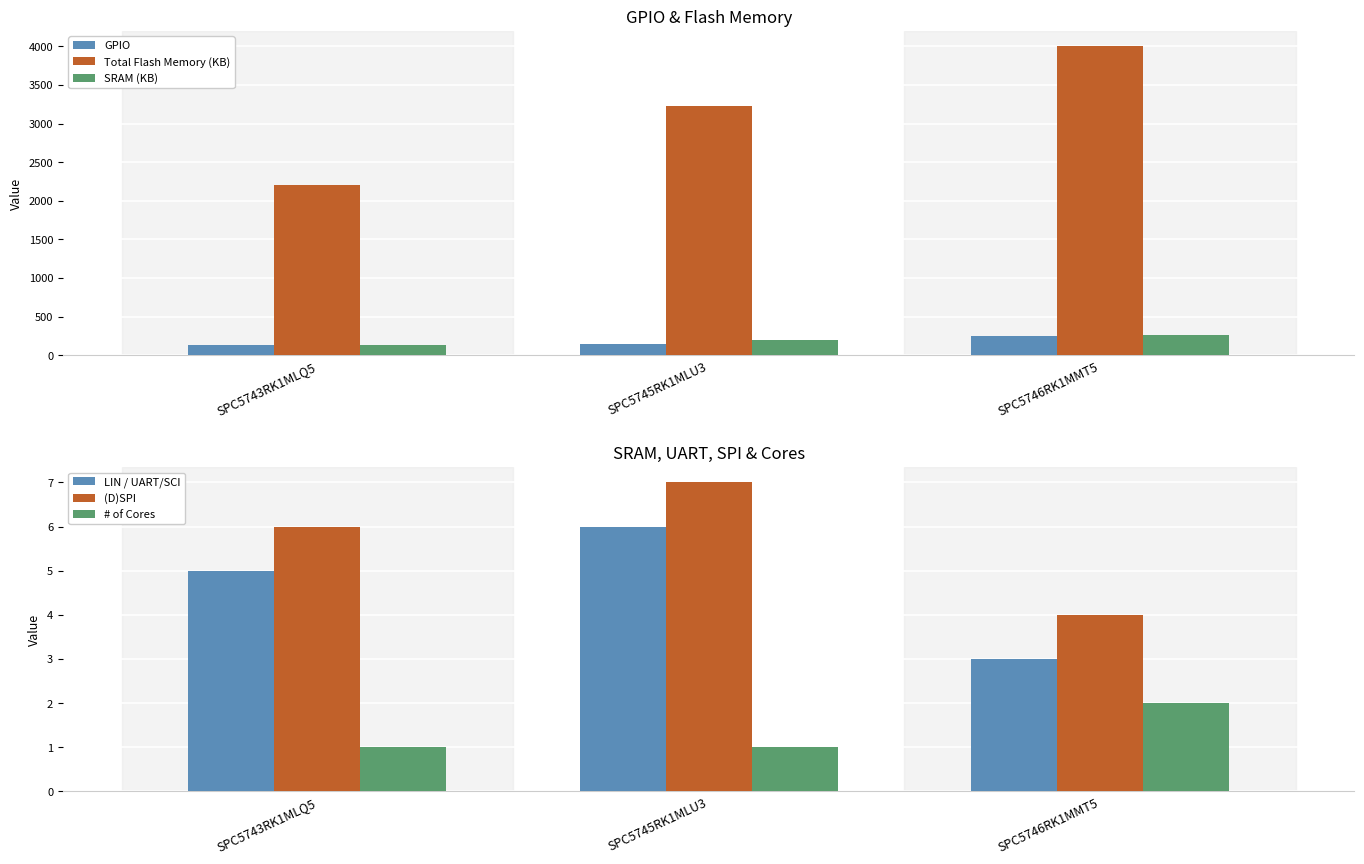

How many bars are there in total?

18